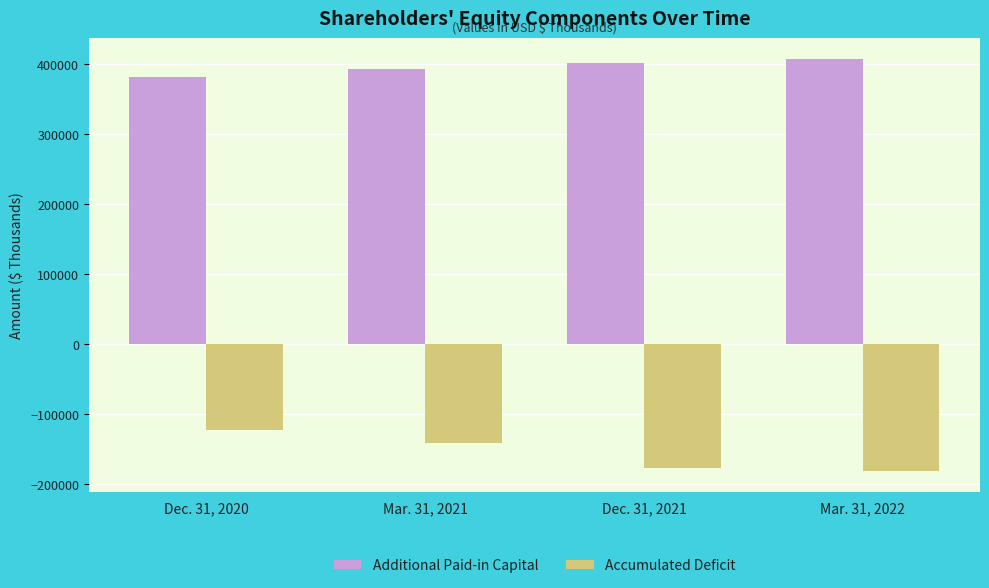

What is the smallest value displayed?

-181202